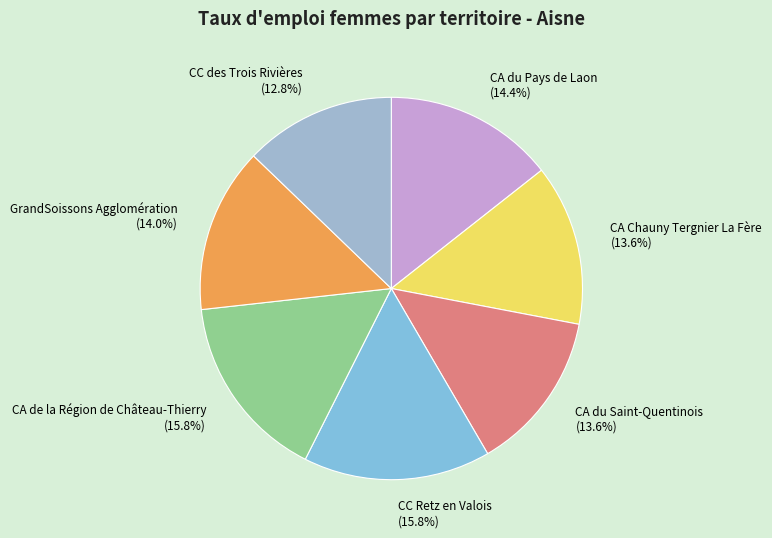

How many segments does this pie chart have?

7